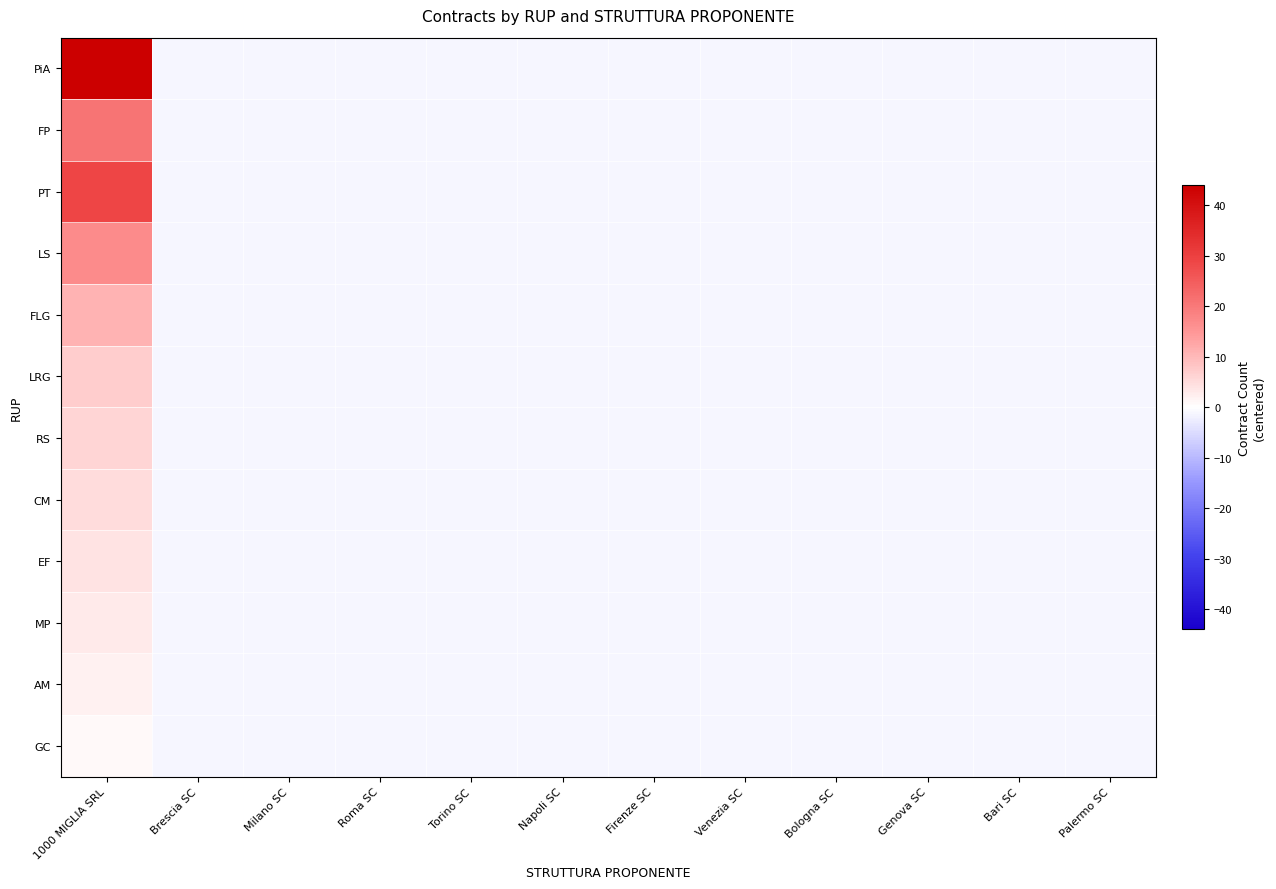

Count the number of data series in this chart.

12